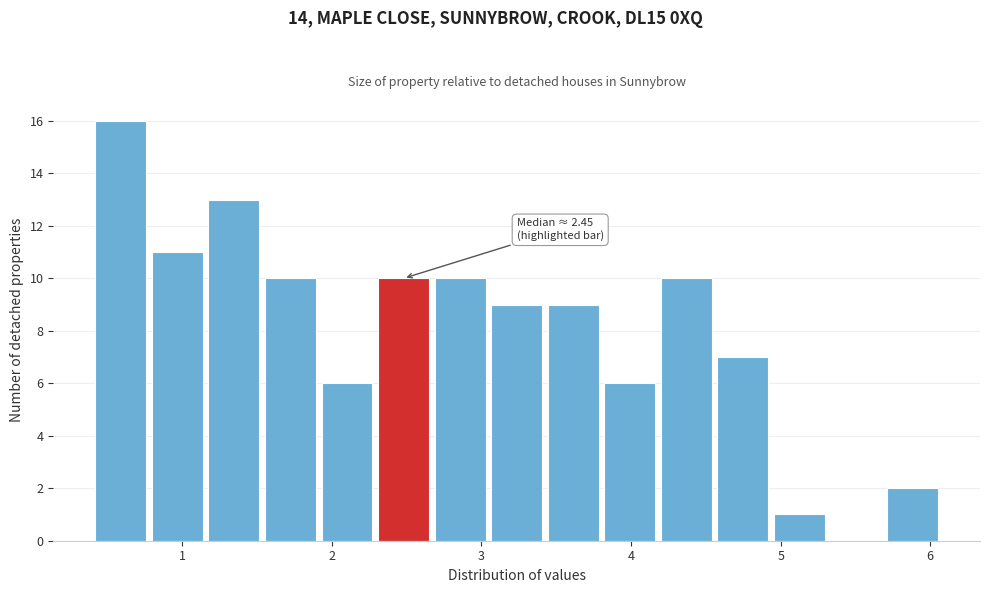

Around what value on the x-axis is the tallest bar? Give the approximate position of its centre, as read against the axis.

0.6